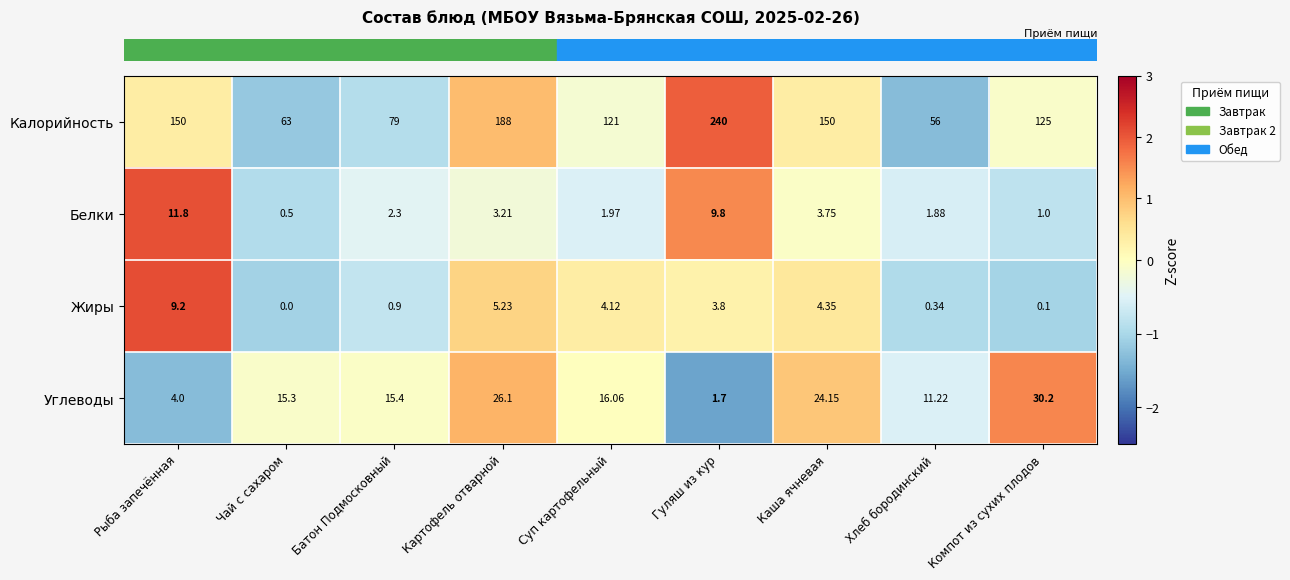

Between Чай с сахаром and Гуляш из кур, which series saw the biggest shift?

Калорийность